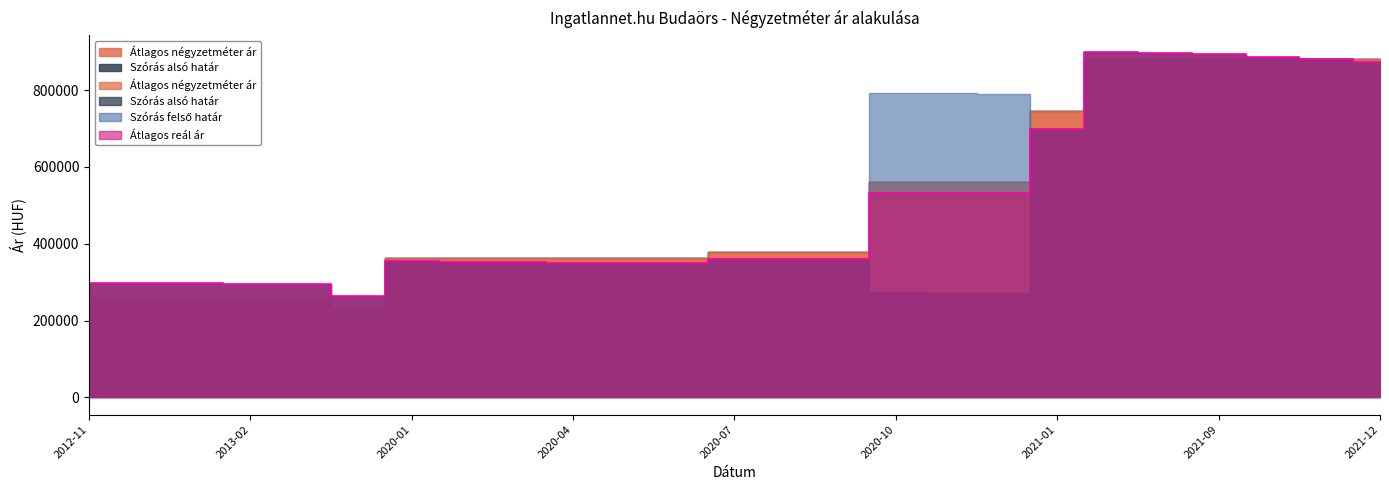

The value of Átlagos reál ár at 2021-12 is 1403260. True or false?

False